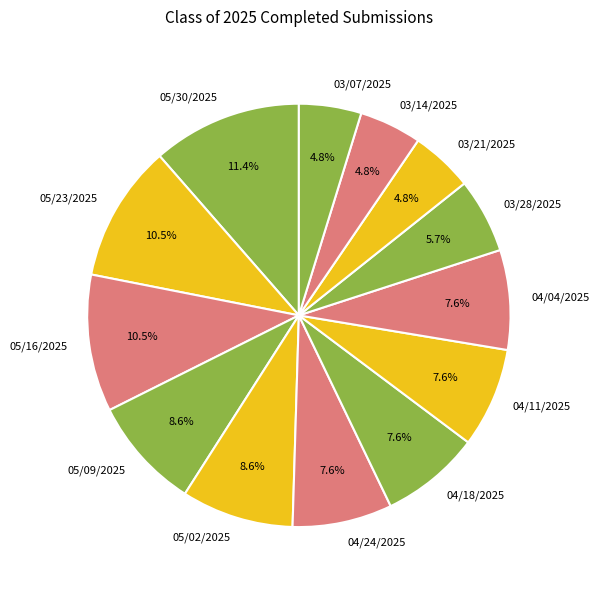

To the nearest percent, what is the combined percentage of 03/21/2025 and 04/11/2025?

12%